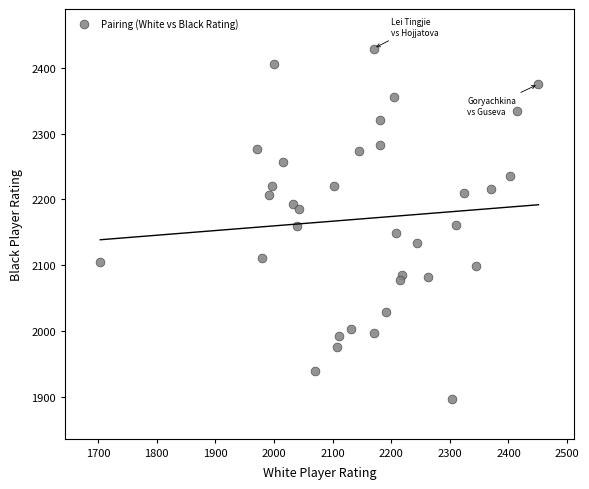

What is the range of Y values (max minus min)?

532